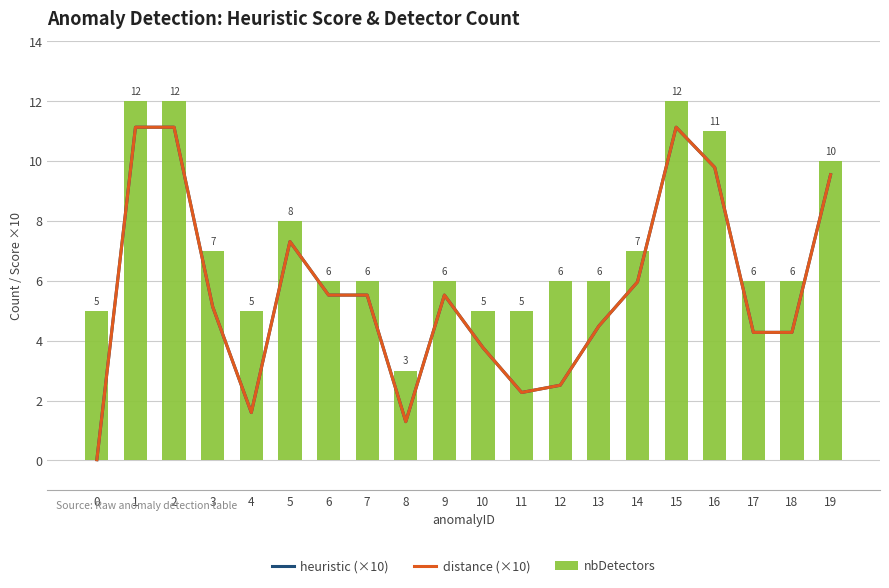

Reading left to right, what are all the values shown in this chart?

heuristic (×10): 0=0.0	1=11.1	2=11.1	3=5.1	4=1.6	5=7.3	6=5.5	7=5.5	8=1.3	9=5.5	10=3.8	11=2.3	12=2.5	13=4.5	14=6.0	15=11.1	16=9.8	17=4.3	18=4.3	19=9.5
distance (×10): 0=0.0	1=11.1	2=11.1	3=5.1	4=1.6	5=7.3	6=5.5	7=5.5	8=1.3	9=5.5	10=3.8	11=2.3	12=2.5	13=4.5	14=6.0	15=11.1	16=9.8	17=4.3	18=4.3	19=9.5
nbDetectors: 0=5.0	1=12.0	2=12.0	3=7.0	4=5.0	5=8.0	6=6.0	7=6.0	8=3.0	9=6.0	10=5.0	11=5.0	12=6.0	13=6.0	14=7.0	15=12.0	16=11.0	17=6.0	18=6.0	19=10.0